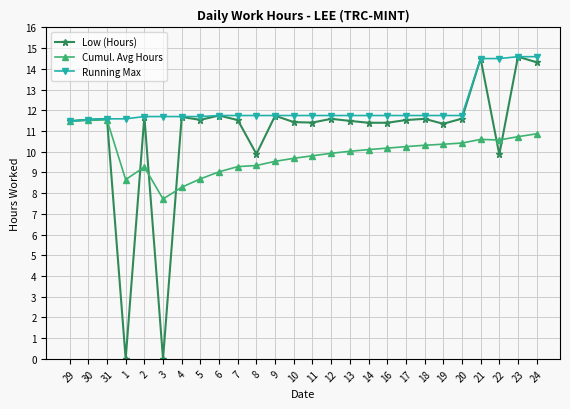

What is the highest value of the Low (Hours) series?

14.6